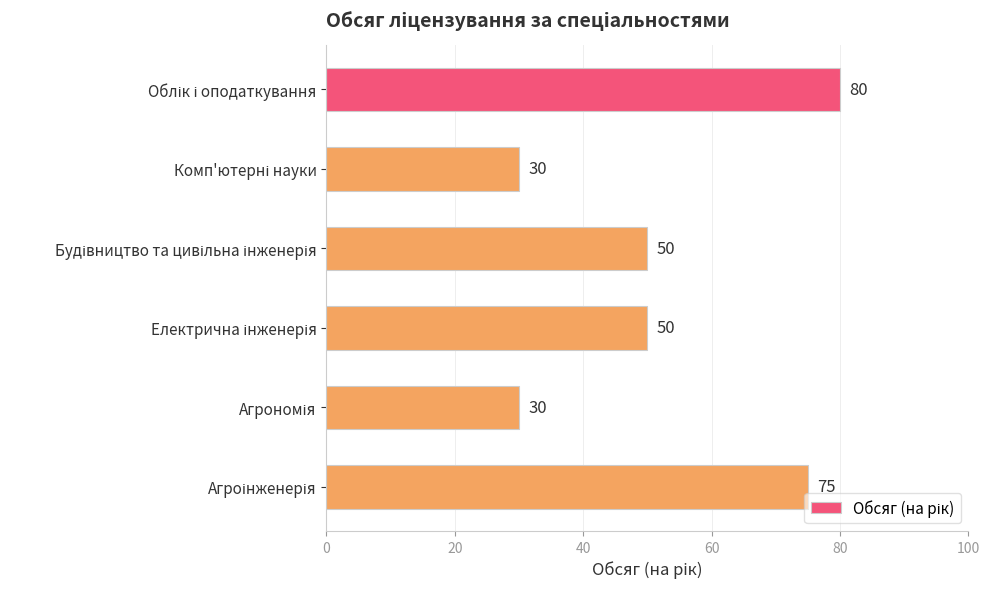

What is the value of the 4th bar from the top?

50